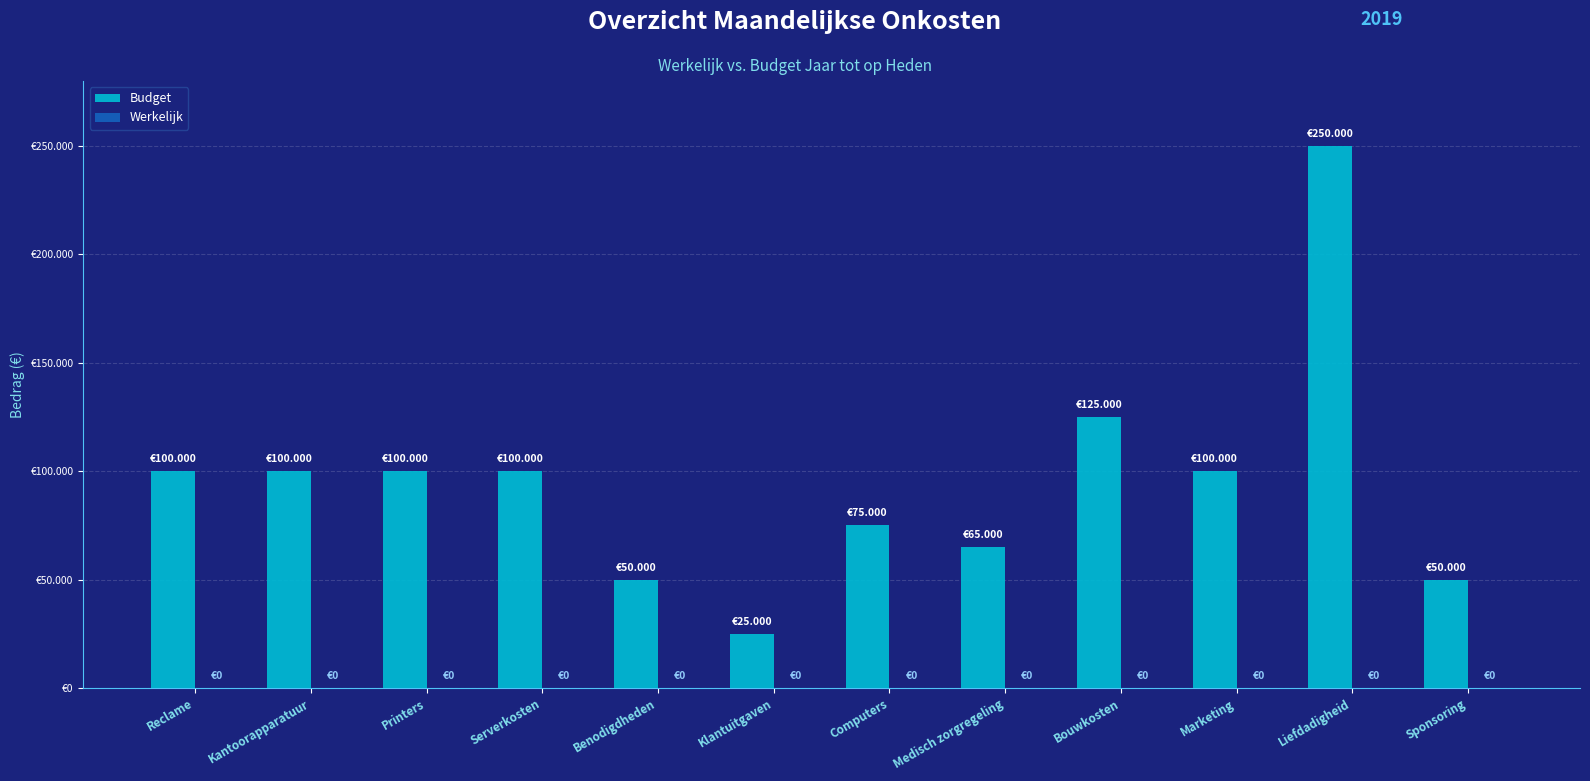

Reading right to left, what are all the values shown in this chart?

Budget: Sponsoring=50000	Liefdadigheid=250000	Marketing=100000	Bouwkosten=125000	Medisch zorgregeling=65000	Computers=75000	Klantuitgaven=25000	Benodigdheden=50000	Serverkosten=100000	Printers=100000	Kantoorapparatuur=100000	Reclame=100000
Werkelijk: Sponsoring=0	Liefdadigheid=0	Marketing=0	Bouwkosten=0	Medisch zorgregeling=0	Computers=0	Klantuitgaven=0	Benodigdheden=0	Serverkosten=0	Printers=0	Kantoorapparatuur=0	Reclame=0